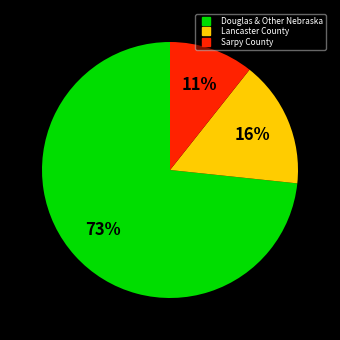

Does any single category account for the majority?

Yes